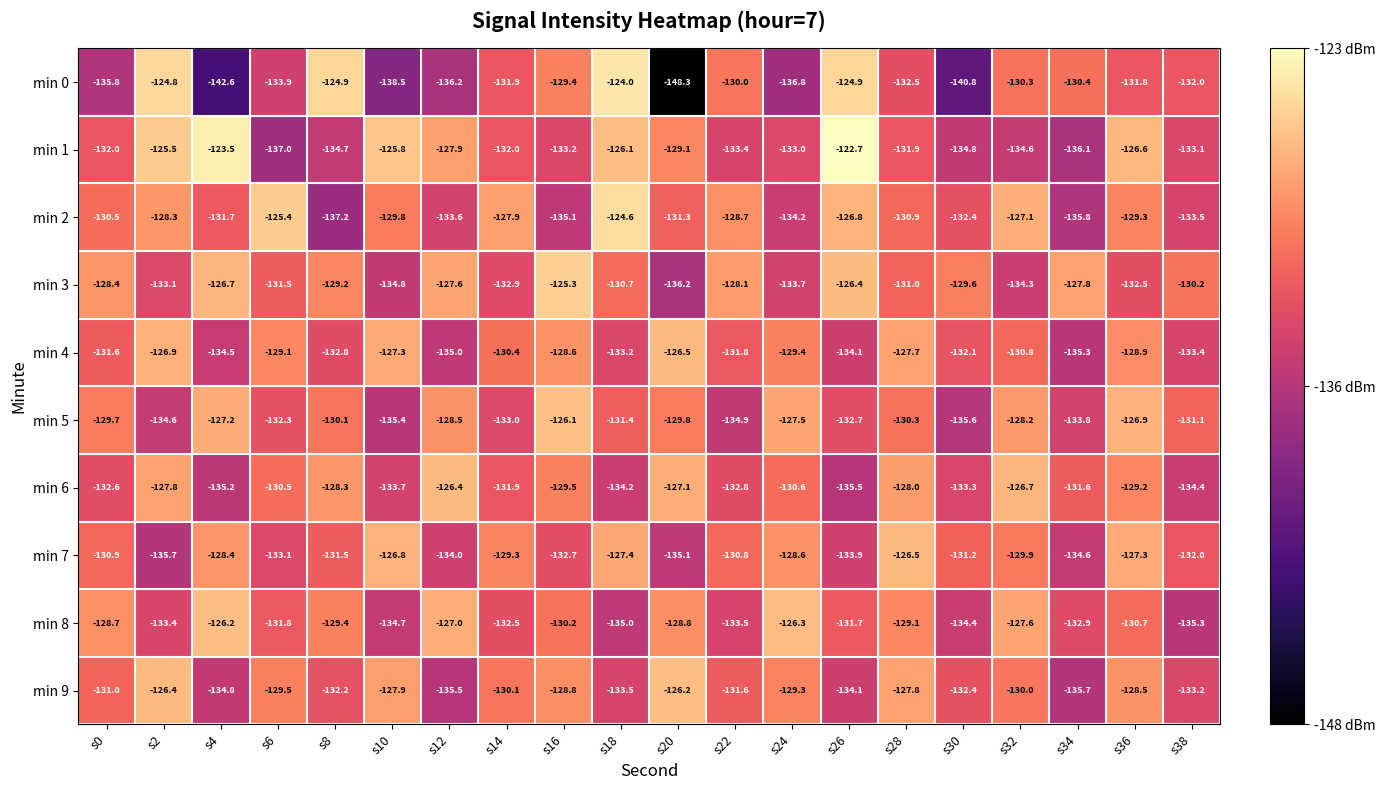

What is the maximum value shown in the chart?

-122.7